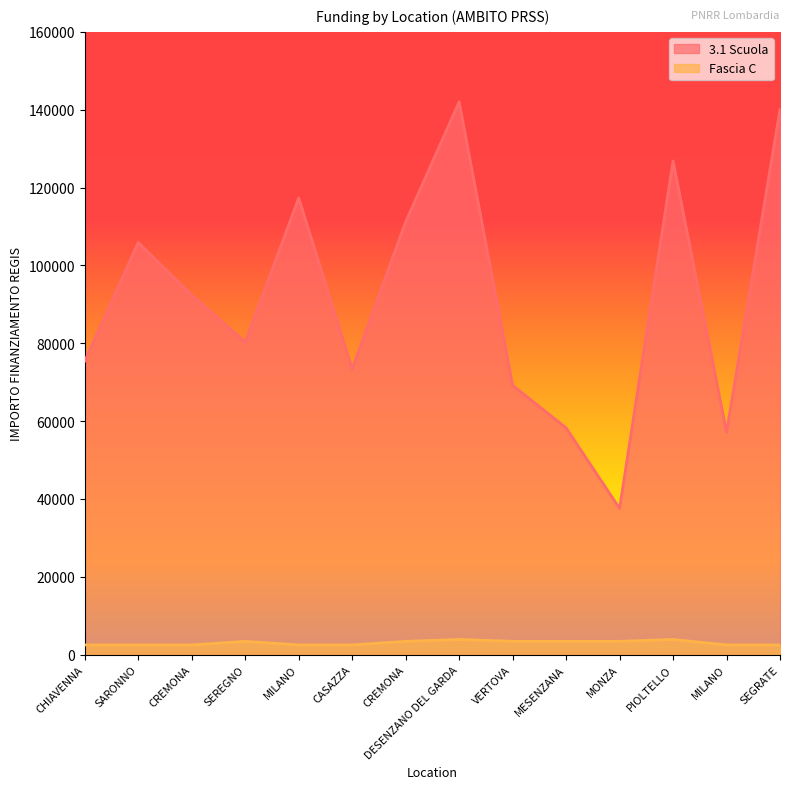

What is the average value of the Fascia C series?

3025.5